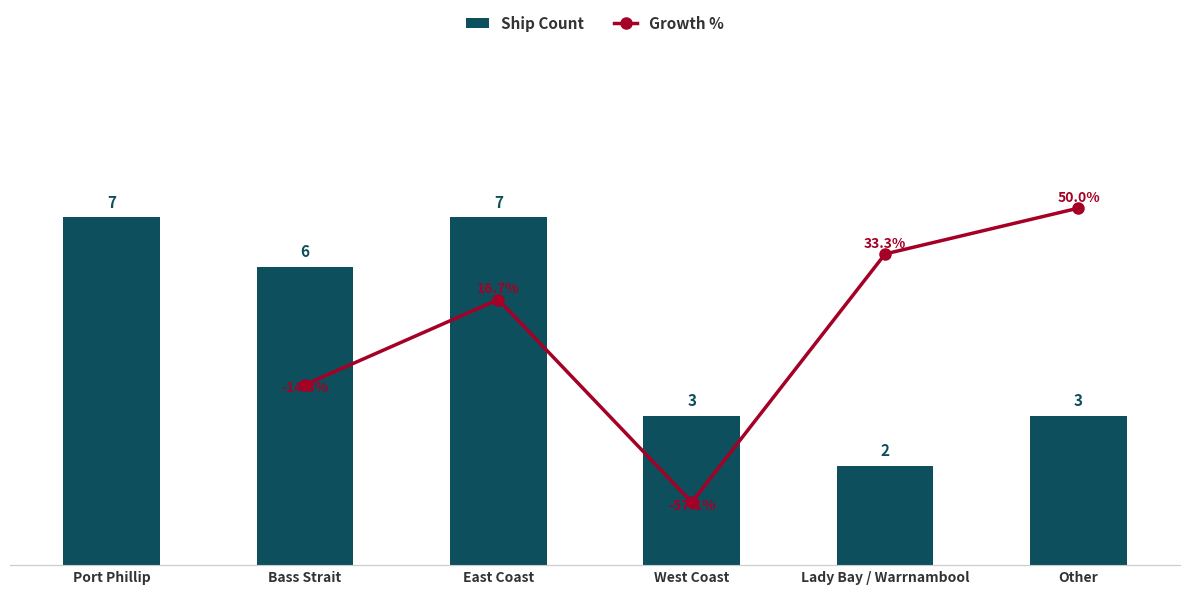

What is the sum of all values?

28